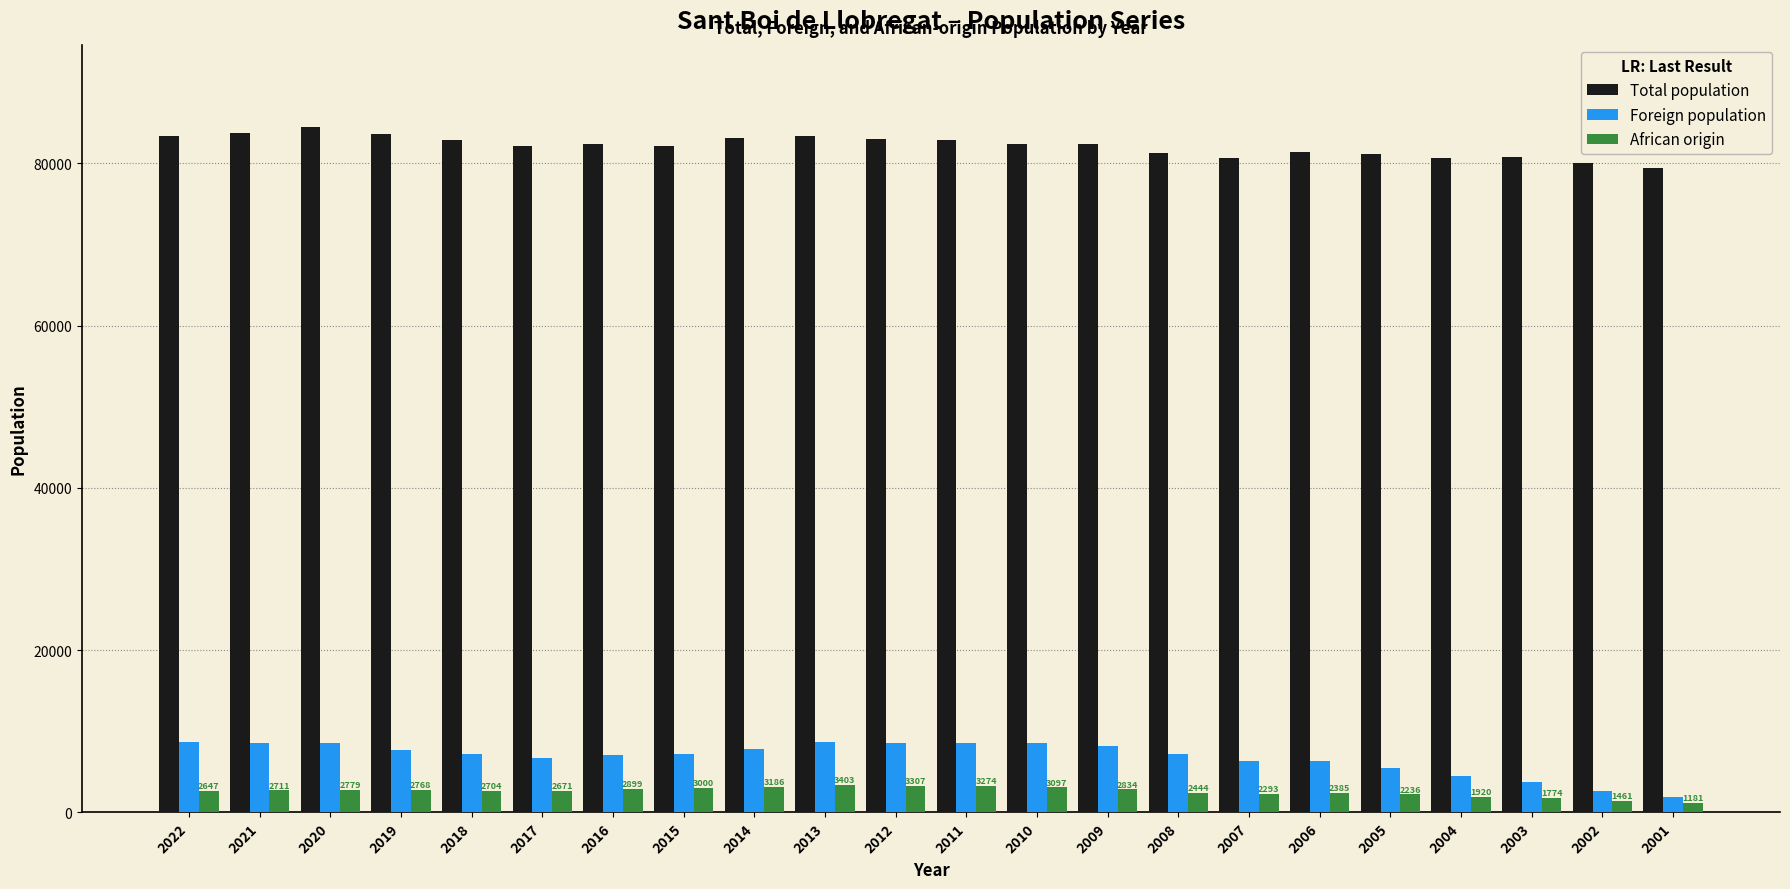

What is the difference between the second highest and minimum values in the African origin series?

2126